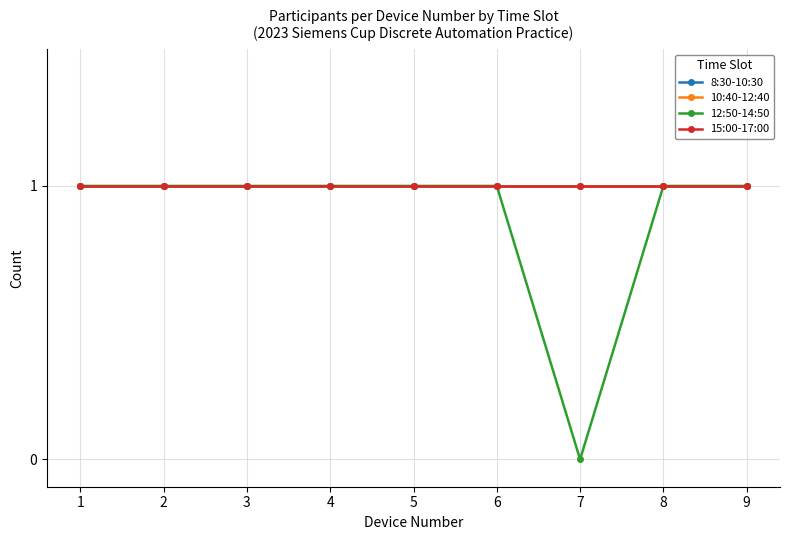

What is the maximum value for 10:40-12:40?

1